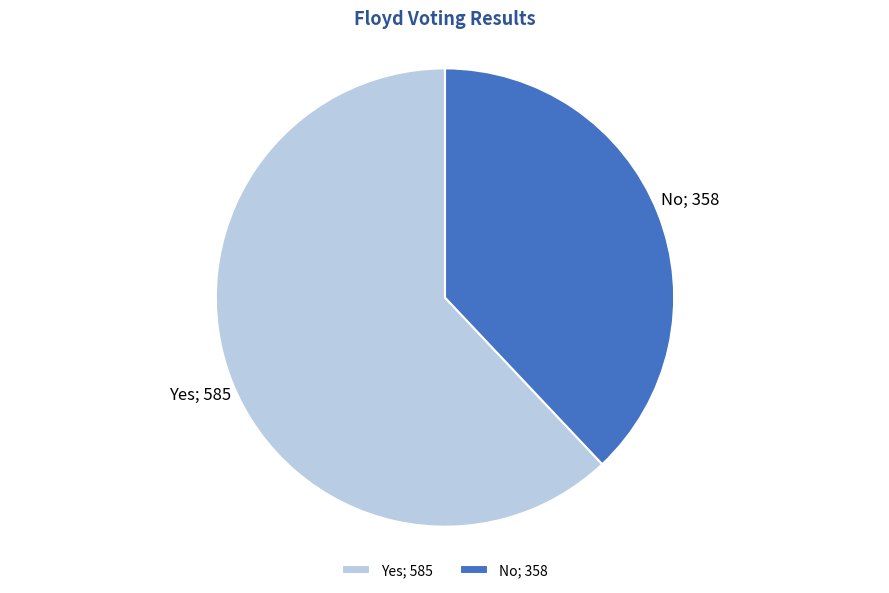

The Yes; 585 slice represents 69% of the pie. True or false?

False